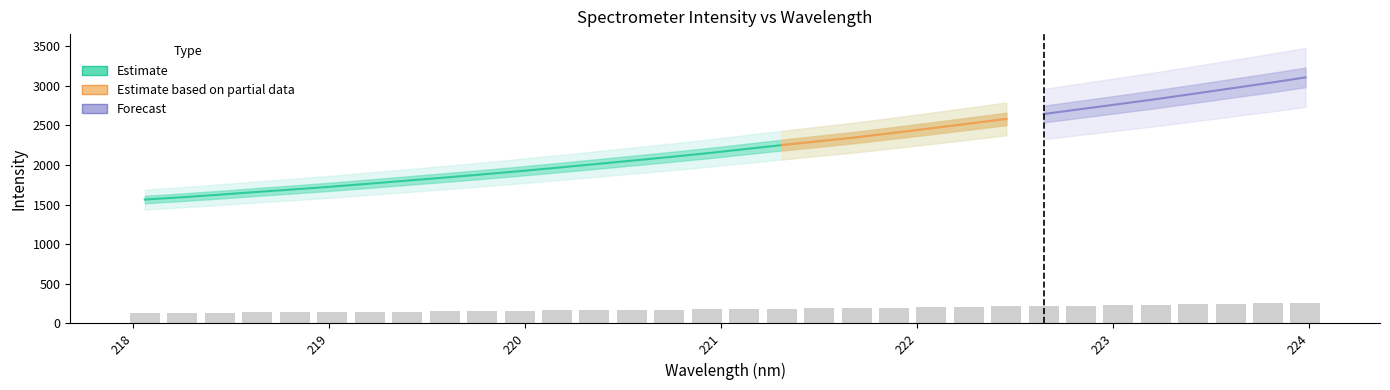

Reading left to right, list all the values displayed in this chart.

130.2	132.7	135.4	138.3	141.0	143.8	147.0	150.2	153.3	156.6	160.1	163.7	167.4	171.1	174.9	178.9	183.2	187.4	191.6	195.7	200.4	205.1	210.1	215.0	220.2	225.3	230.5	235.8	241.3	247.0	252.7	258.6